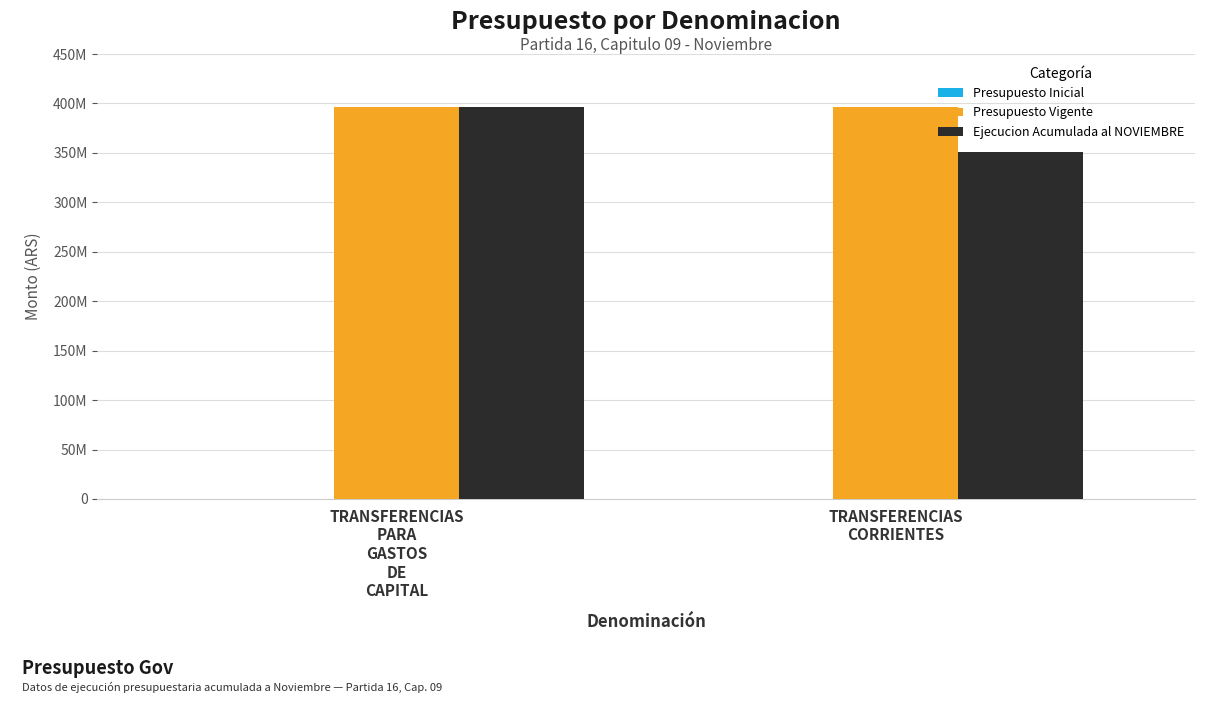

Does the chart contain stacked bars?

No